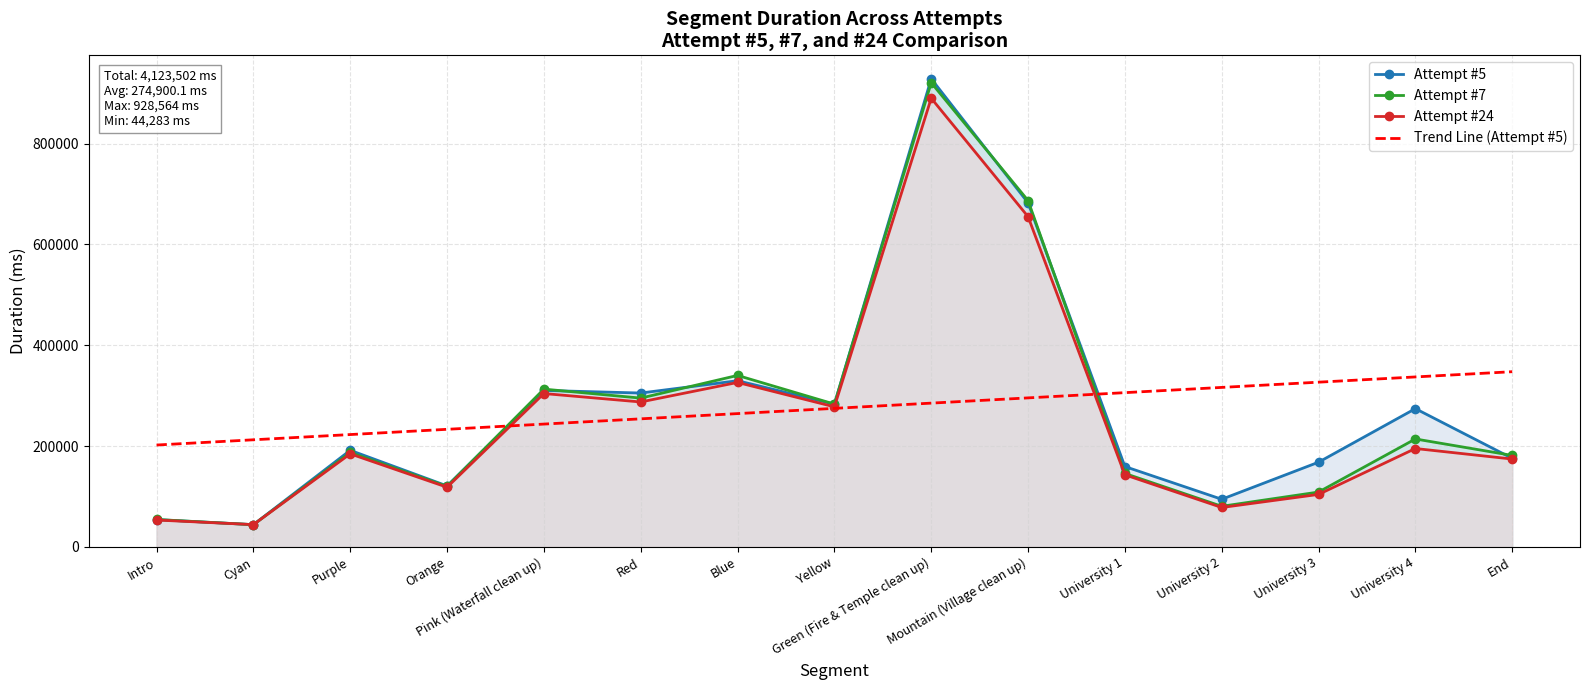

At how many categories does at least one series exceed 552570?

2